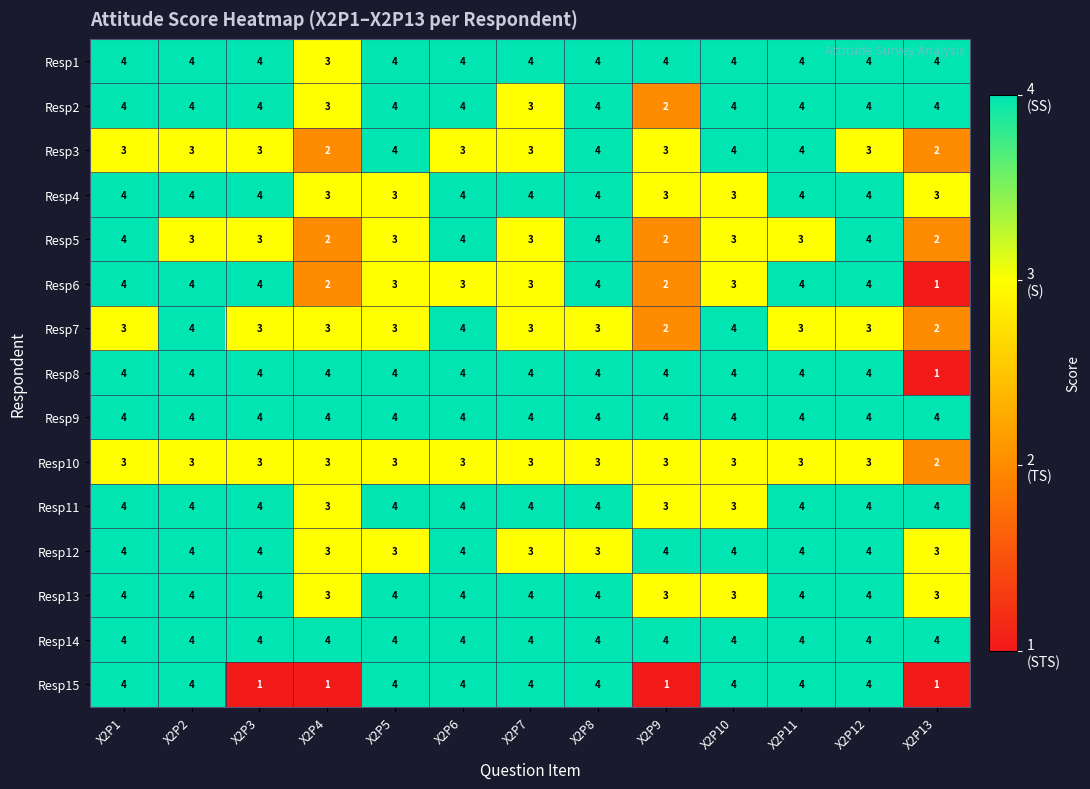

What is the sum of all Resp14 values?

52